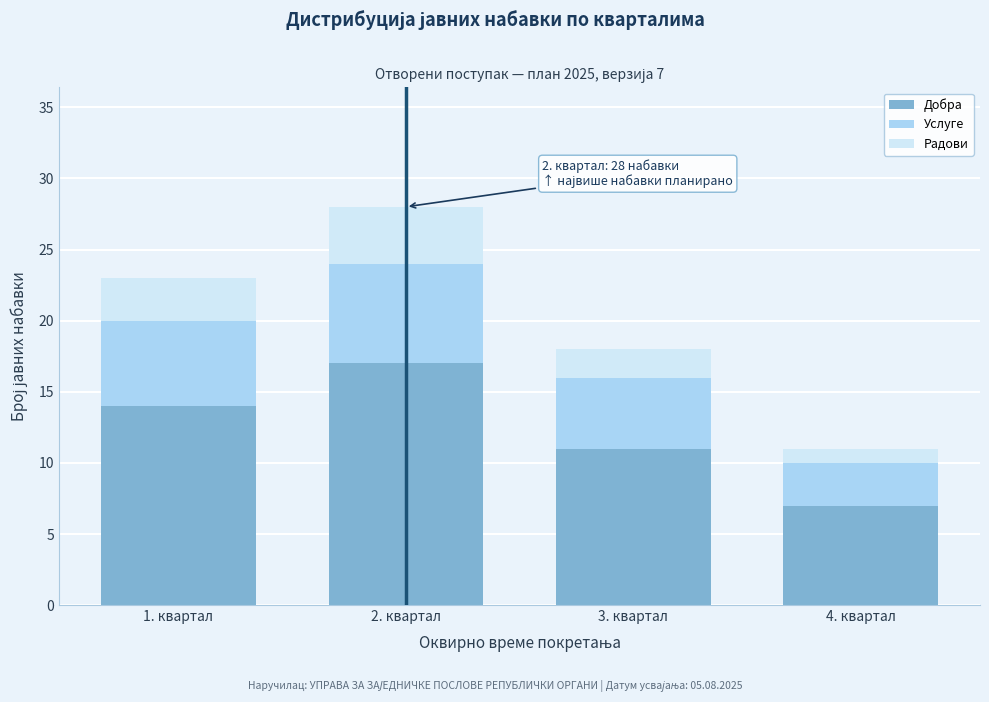

Reading right to left, list the values for the Добра series.

7	11	17	14